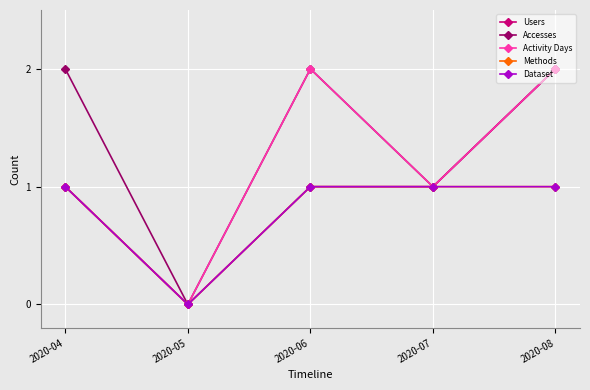

Which category has the highest value in the Methods series?

2020-04